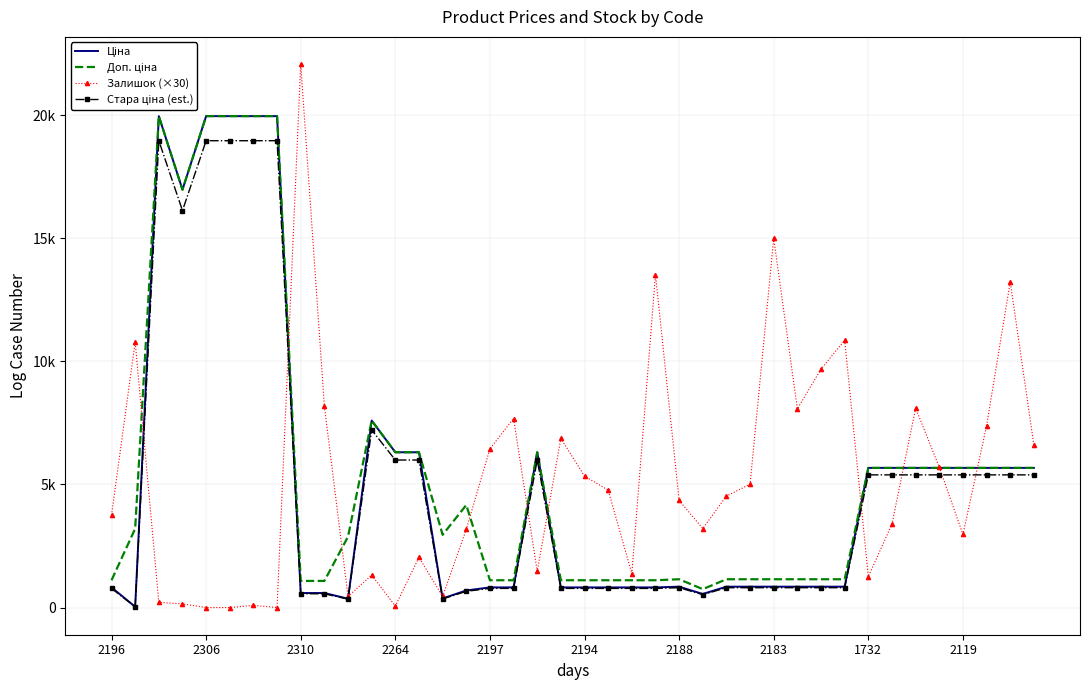

What is the difference between the maximum and minimum values in the Ціна series?

19932.1